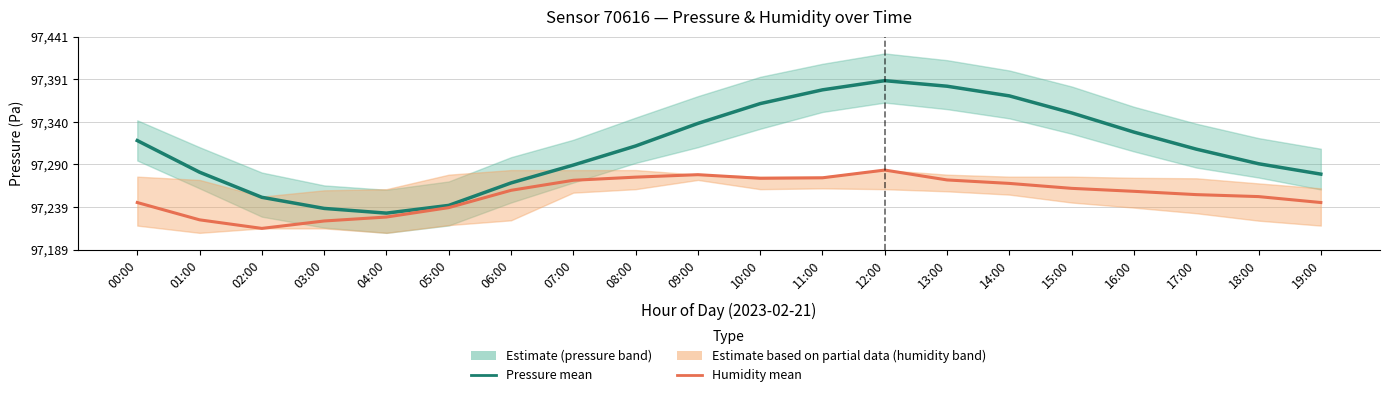

What is the sum of all Humidity estimate (mean) values?

1945104.8